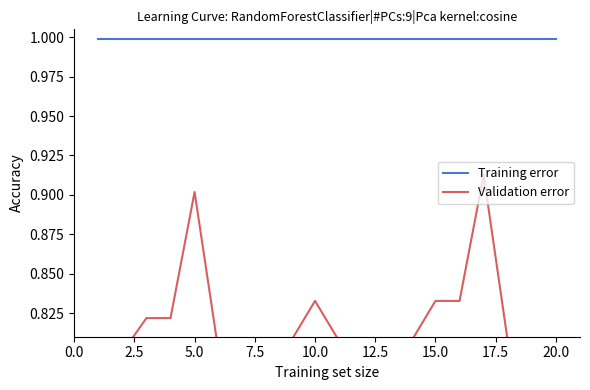

The value of Validation error at 15.0 is 0.8. True or false?

True